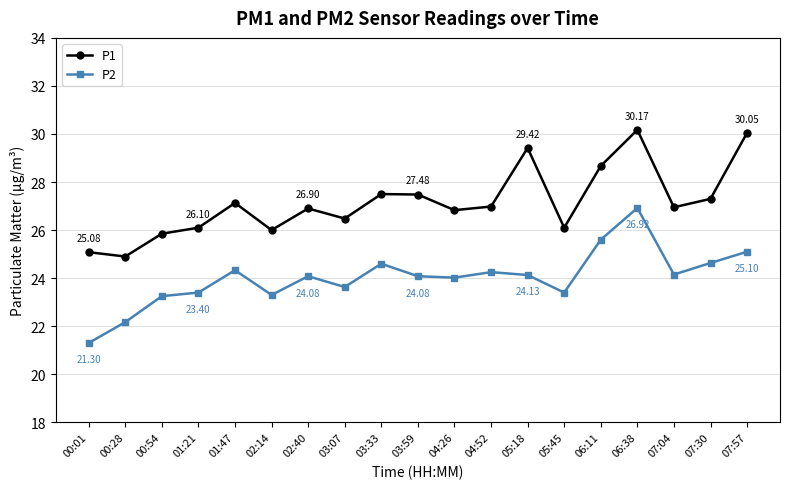

Is it true that P2 equals 26.9 at 06:38?

True